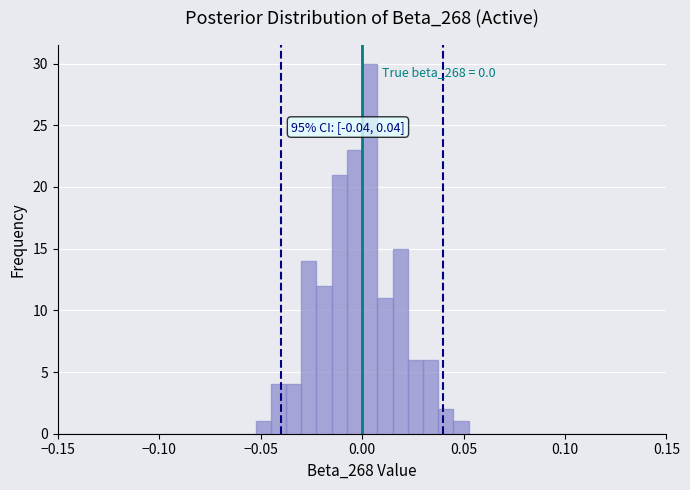

Around what value on the x-axis is the tallest bar? Give the approximate position of its centre, as read against the axis.

0.005